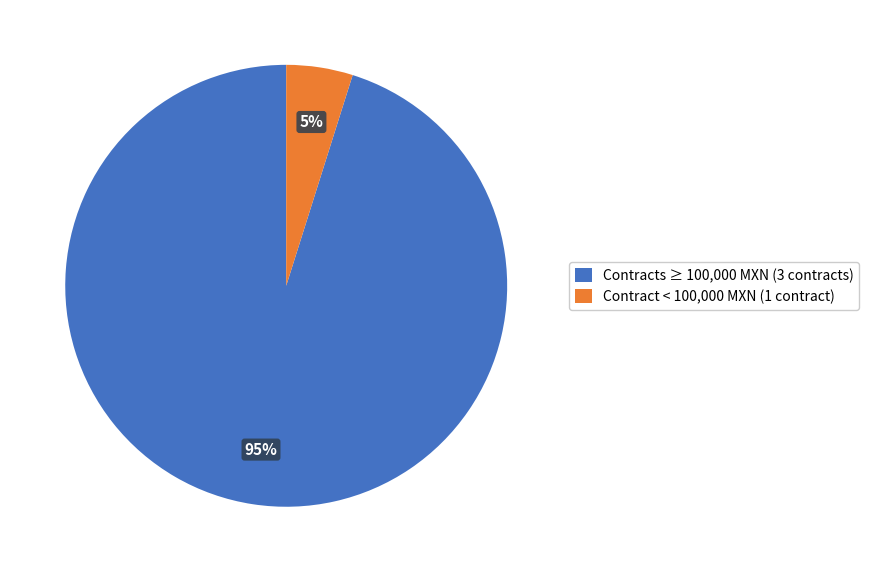

Rank the categories by value from highest to lowest.

Contracts ≥ 100,000 MXN (3 contracts), Contract < 100,000 MXN (1 contract)